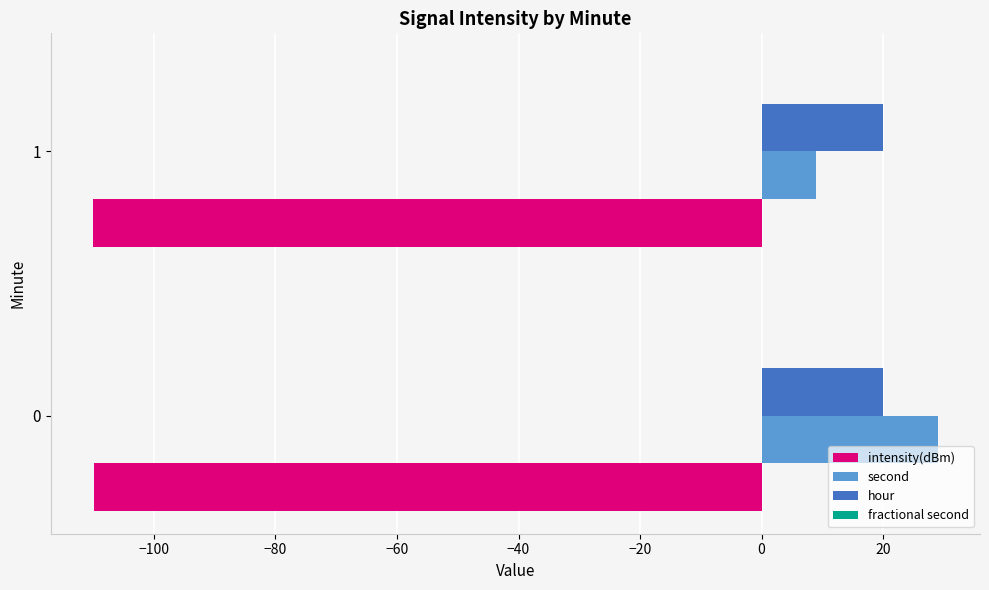

What is the sum of all second values?

38.0